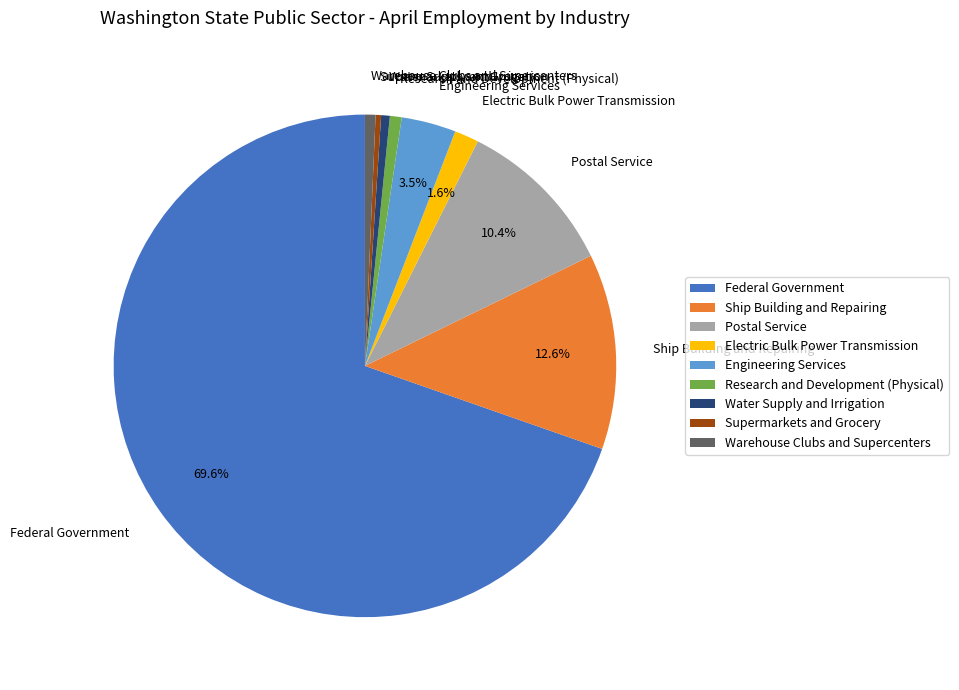

To the nearest percent, what is the combined percentage of Federal Government and Warehouse Clubs and Supercenters?

70%